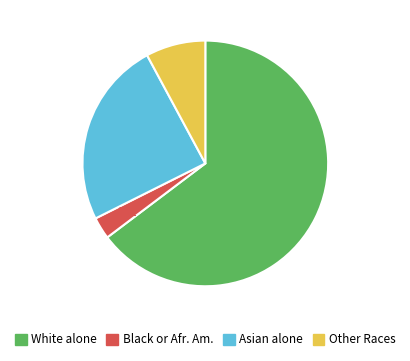

The Asian alone slice represents 33% of the pie. True or false?

False